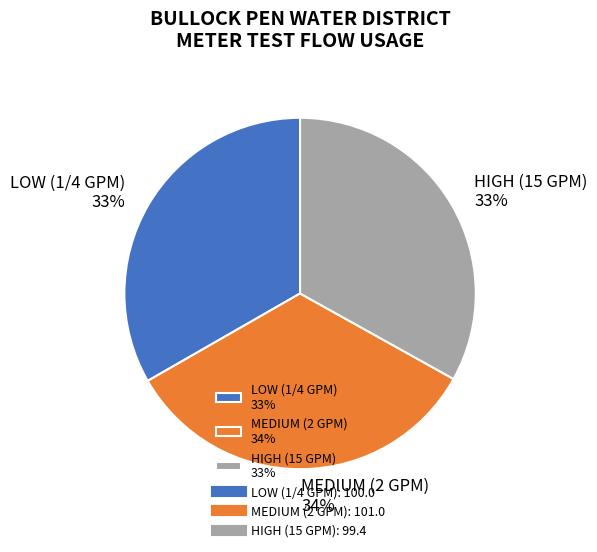

Is there a majority slice in this chart?

No